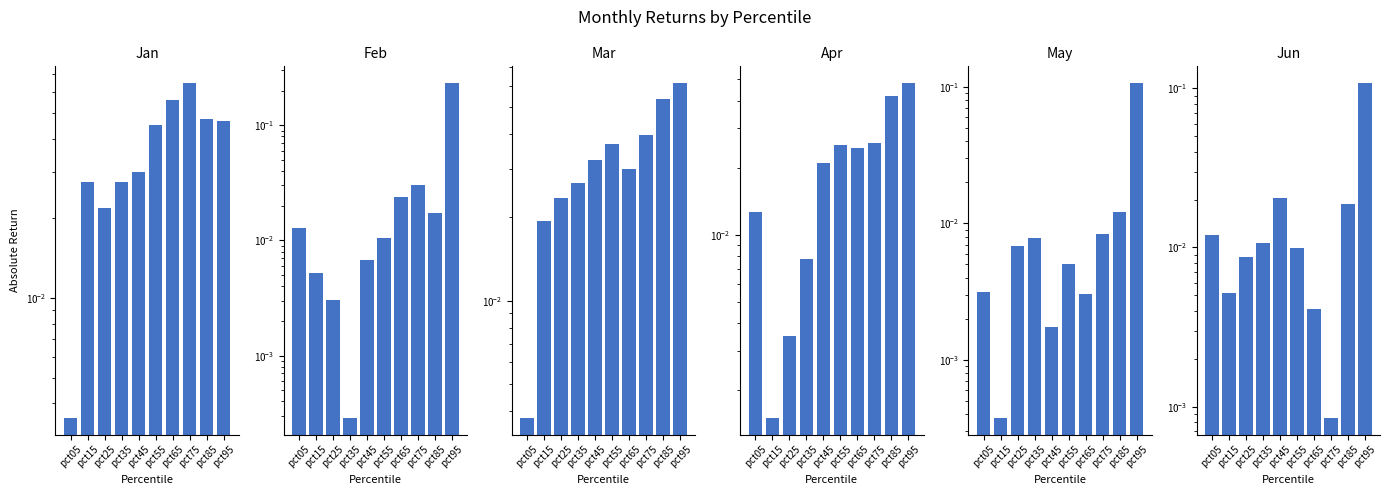

The value of Apr at pct95 is 0.1. True or false?

False